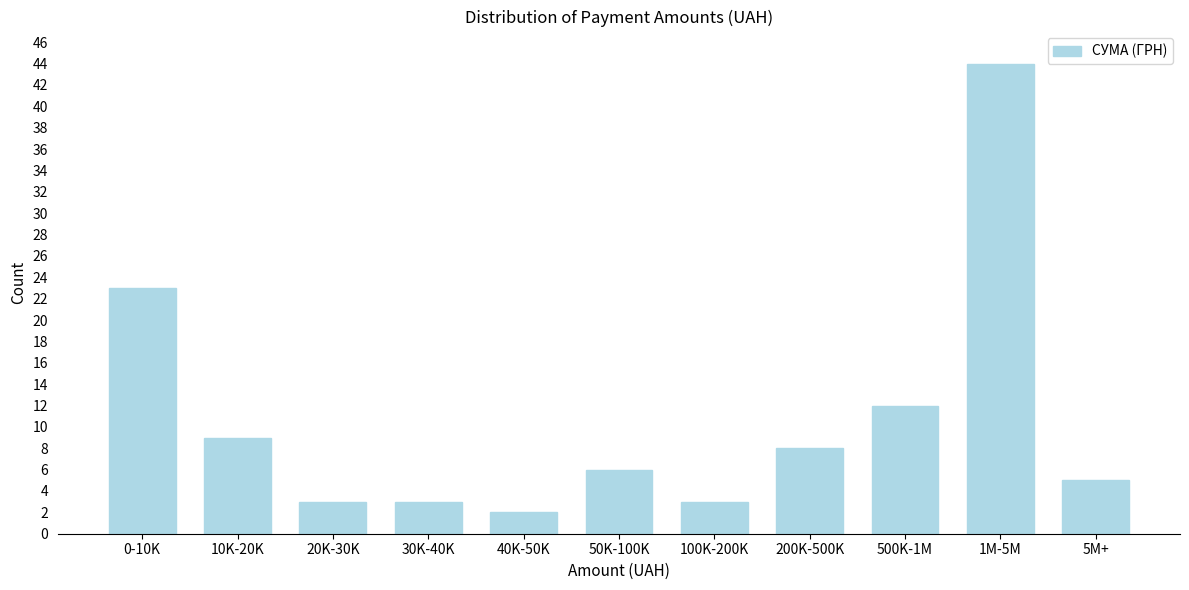

Reading left to right, extract all data points from this chart.

0-10K=23	10K-20K=9	20K-30K=3	30K-40K=3	40K-50K=2	50K-100K=6	100K-200K=3	200K-500K=8	500K-1M=12	1M-5M=44	5M+=5